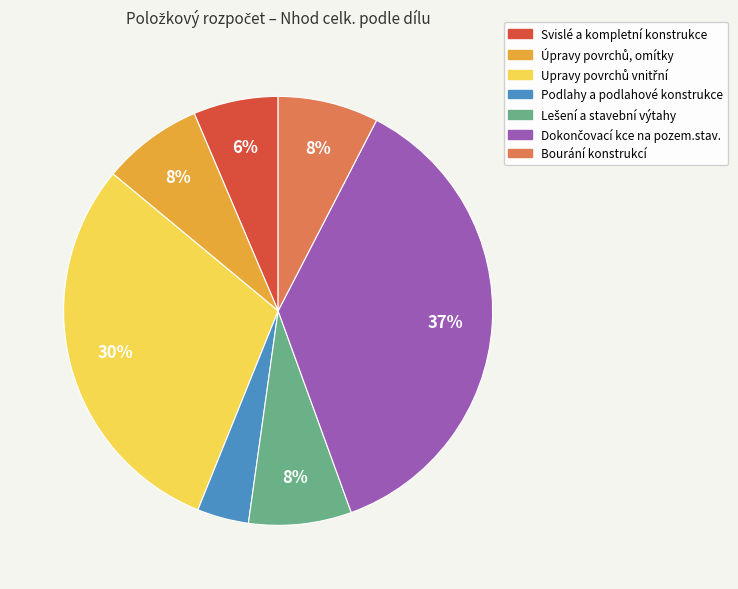

The Svislé a kompletní konstrukce slice represents 1% of the pie. True or false?

False